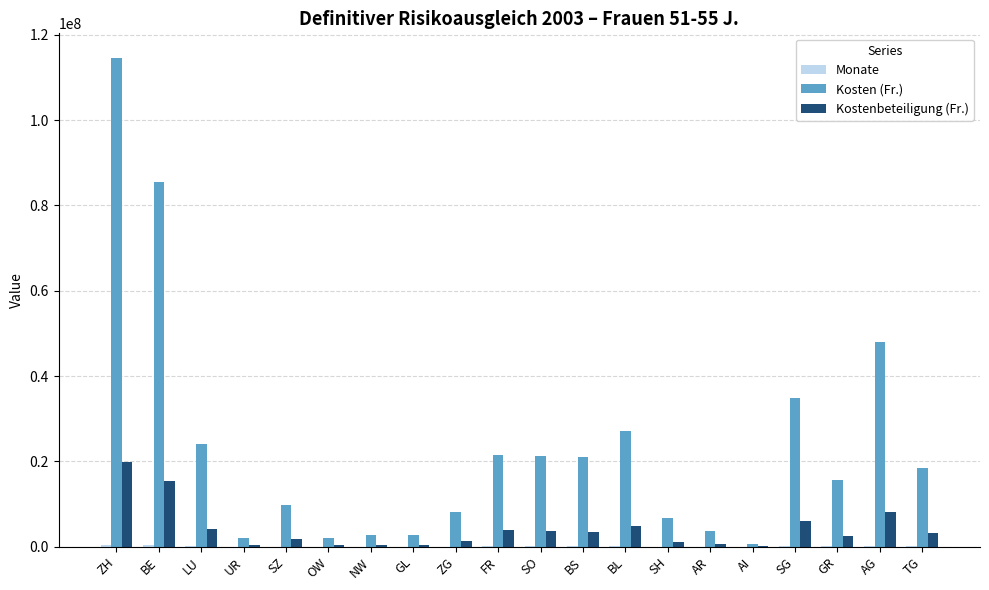

Which series changed the most between ZG and SO?

Kosten (Fr.)